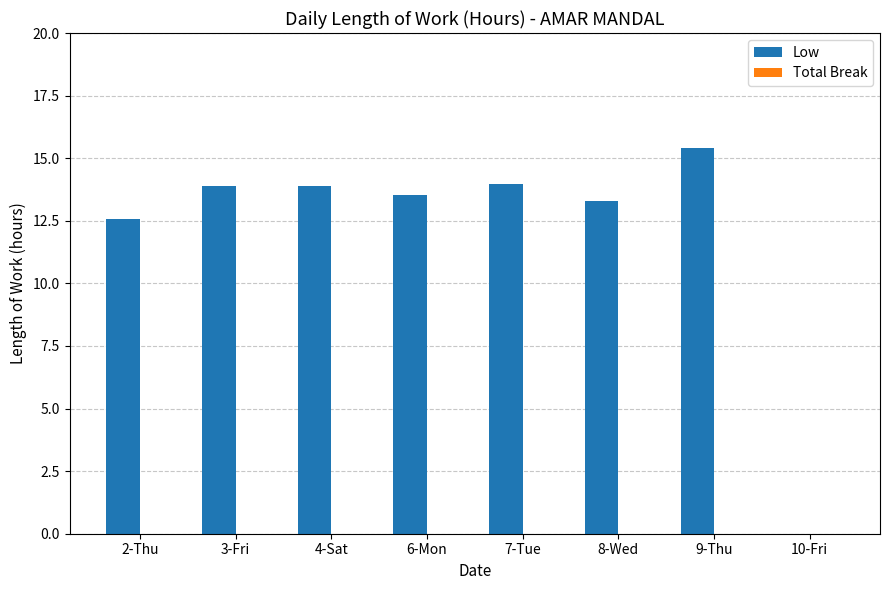

What is the sum of all values?

96.6